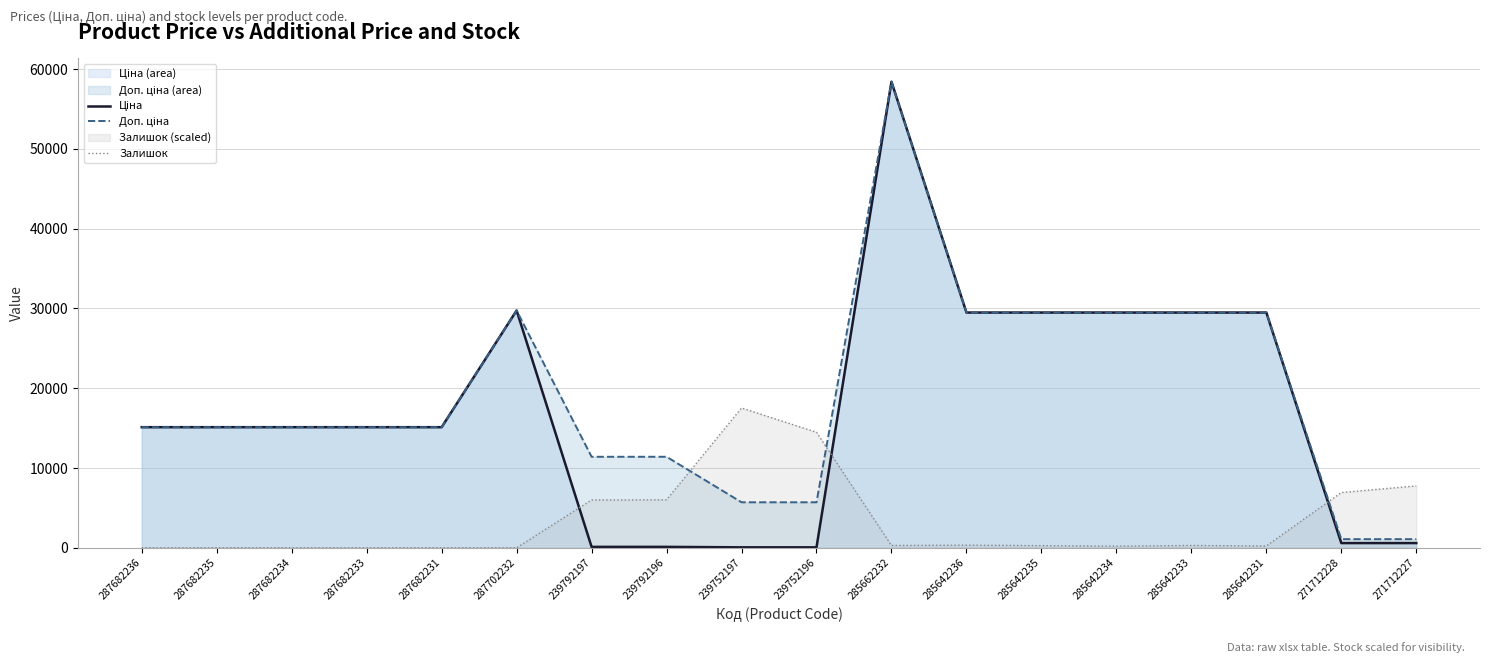

How many intersections are there between Ціна and Залишок?

3